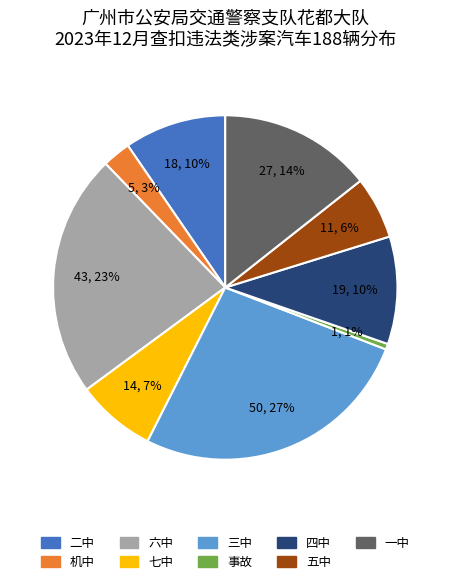

How many segments does this pie chart have?

9